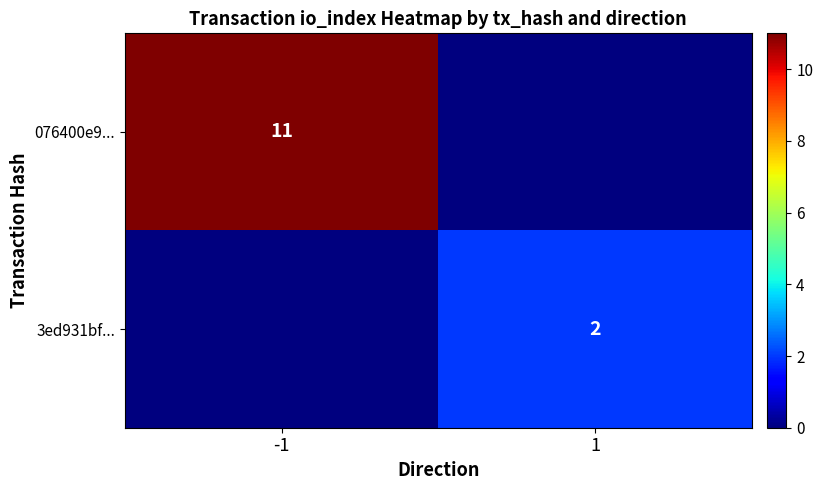

The 076400e9... series shows 11 at -1. True or false?

True